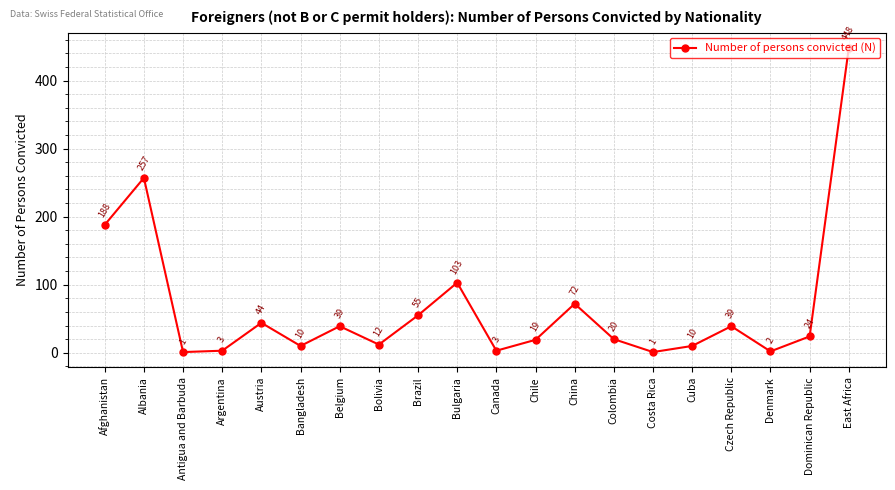

What is the label of the 1st point from the right?

East Africa